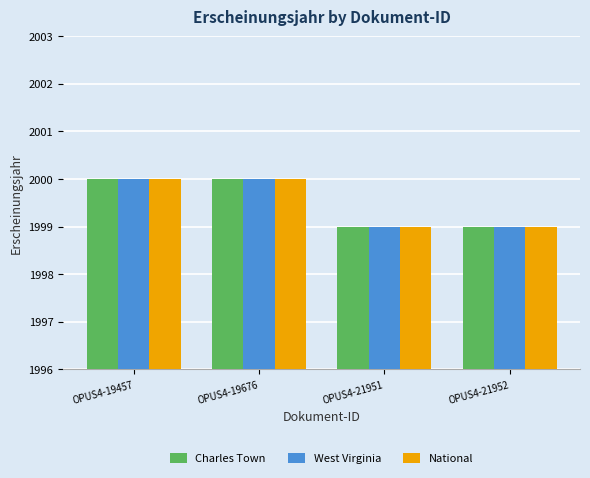

How many bars are there in total?

12